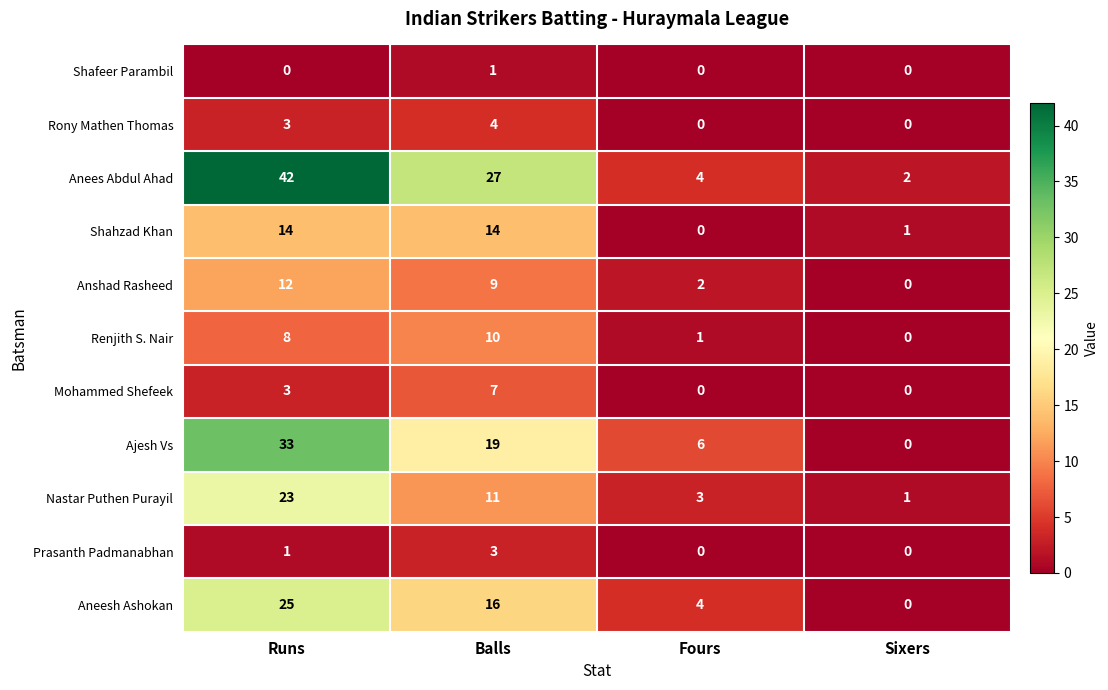

Which label corresponds to the largest value in the chart?

Runs